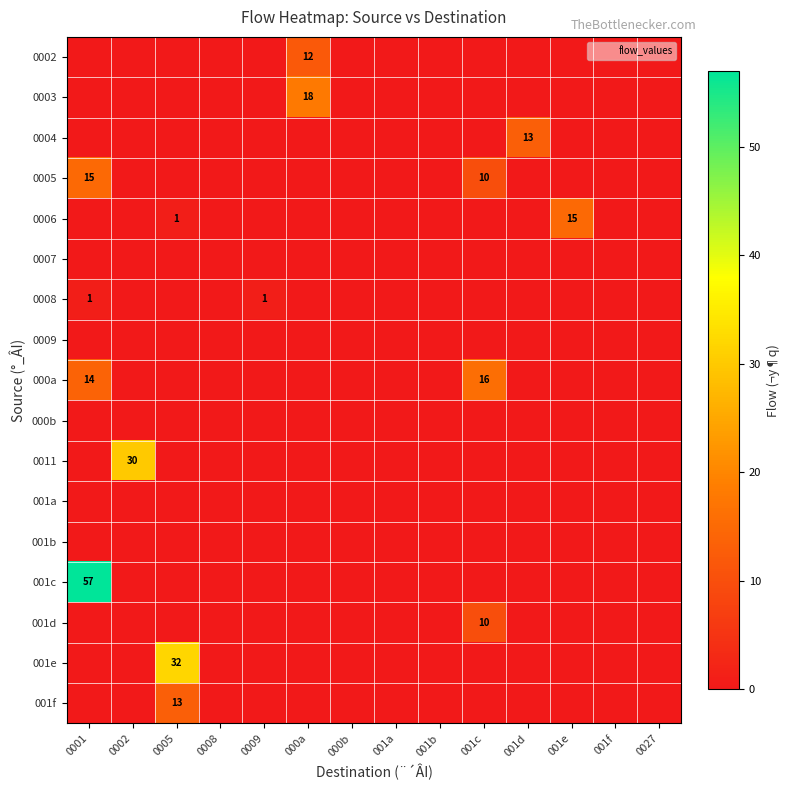

Which category has the lowest value in the 001c series?

0002